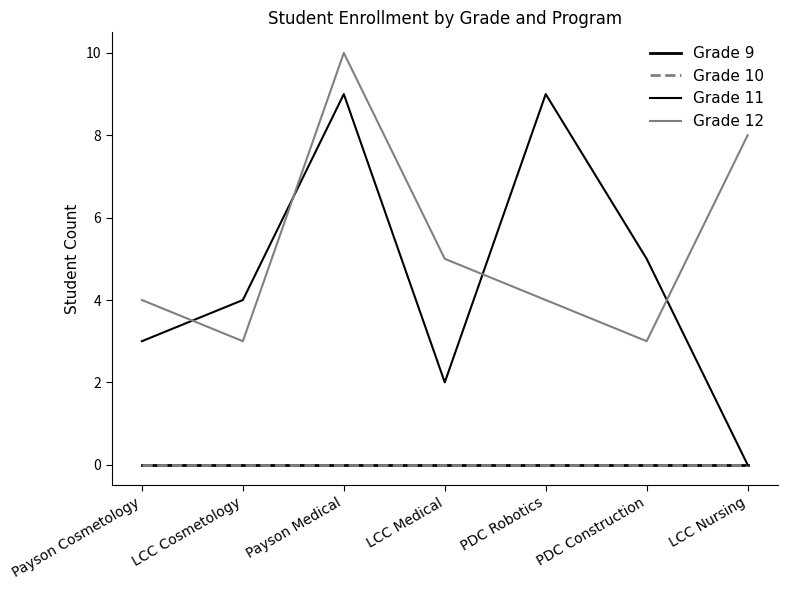

Which label corresponds to the smallest value in the chart?

Payson Cosmetology